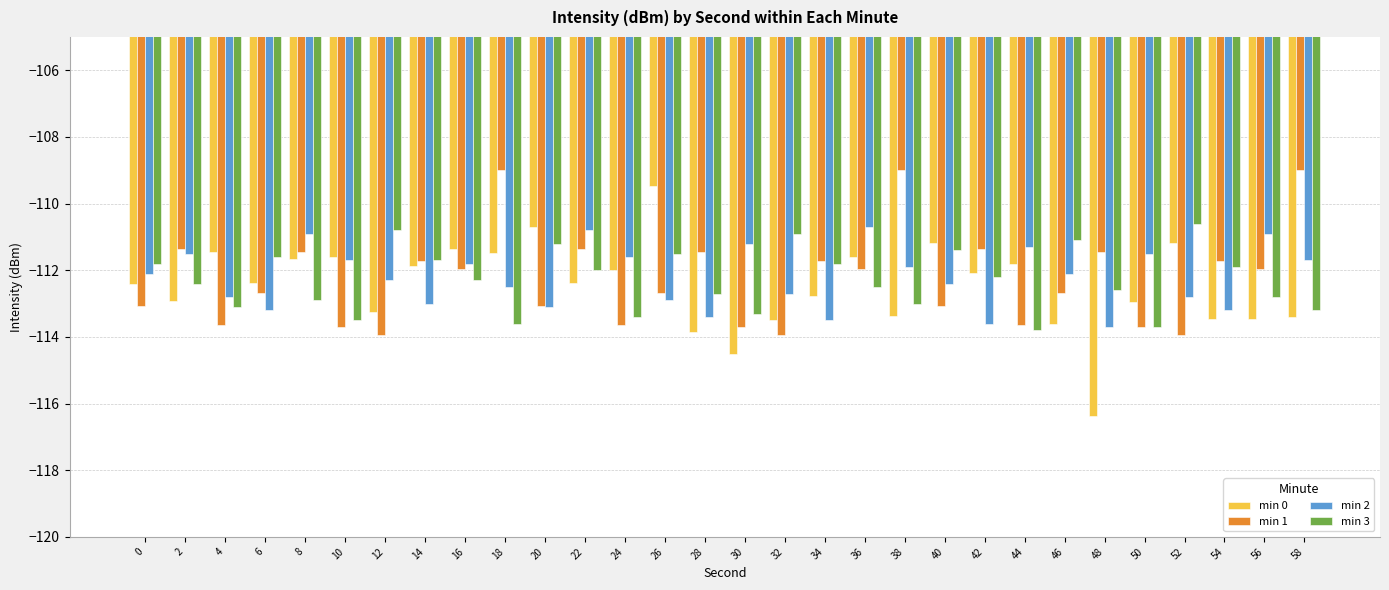

Read the min 2 value at 44.

-111.3